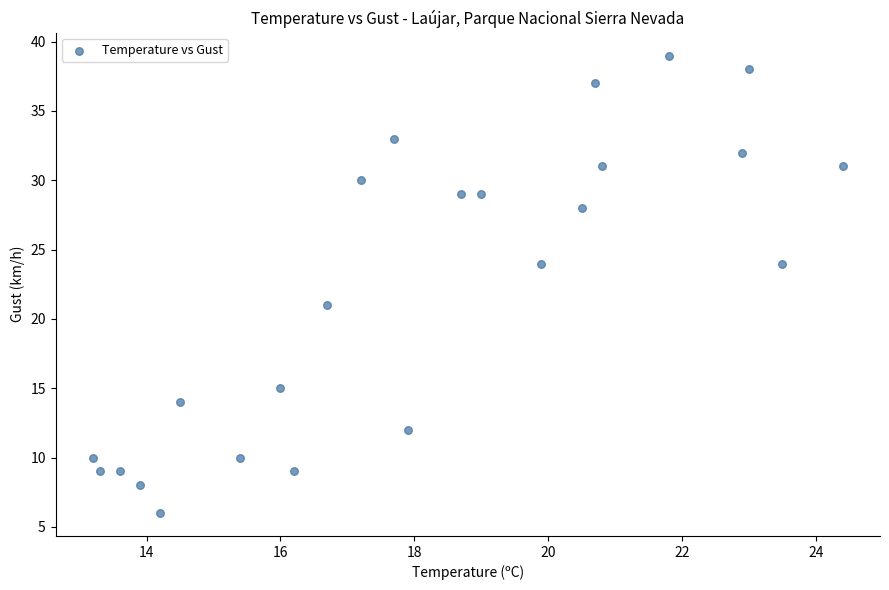

What is the range of Y values (max minus min)?

33